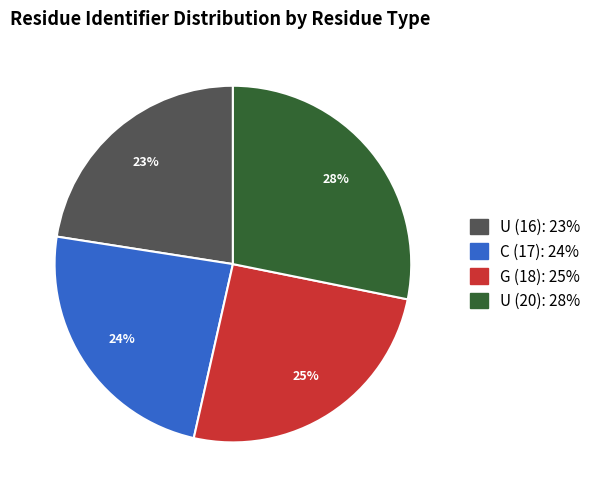

How many segments does this pie chart have?

4